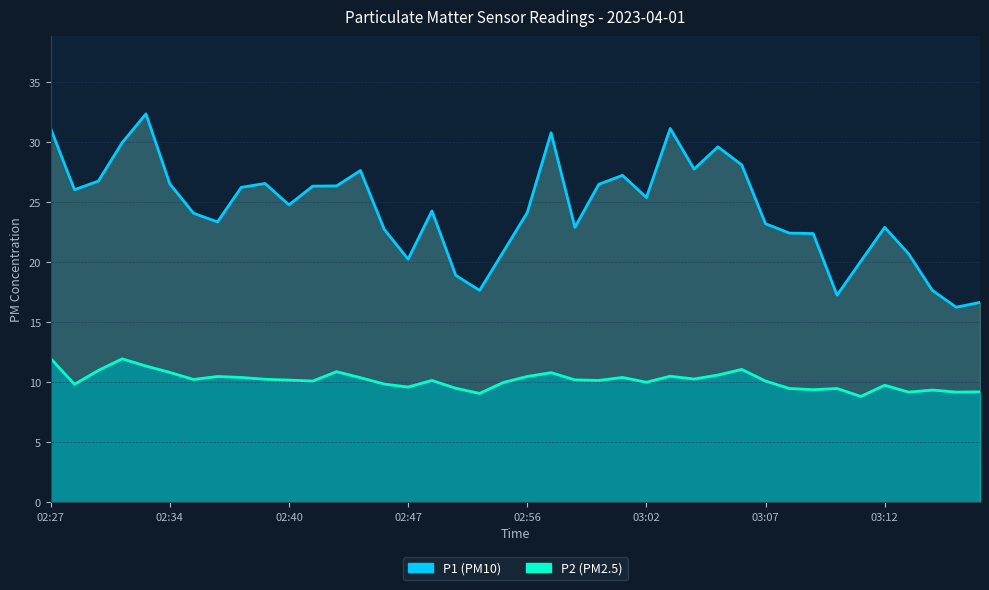

Reading left to right, transcribe all the data shown in this chart.

P1: 31.1	26.0	26.8	29.9	32.4	26.5	24.1	23.4	26.2	26.6	24.8	26.3	26.4	27.6	22.7	20.2	24.3	18.9	17.6	20.9	24.1	30.8	22.9	26.5	27.2	25.4	31.1	27.8	29.6	28.1	23.2	22.4	22.4	17.2	20.1	22.9	20.7	17.6	16.2	16.6
P2: 12.0	9.8	11.0	11.9	11.3	10.8	10.2	10.5	10.4	10.2	10.2	10.1	10.9	10.4	9.8	9.6	10.2	9.5	9.1	10.0	10.5	10.8	10.2	10.2	10.4	10.0	10.5	10.3	10.6	11.1	10.1	9.5	9.4	9.5	8.8	9.8	9.2	9.3	9.2	9.2